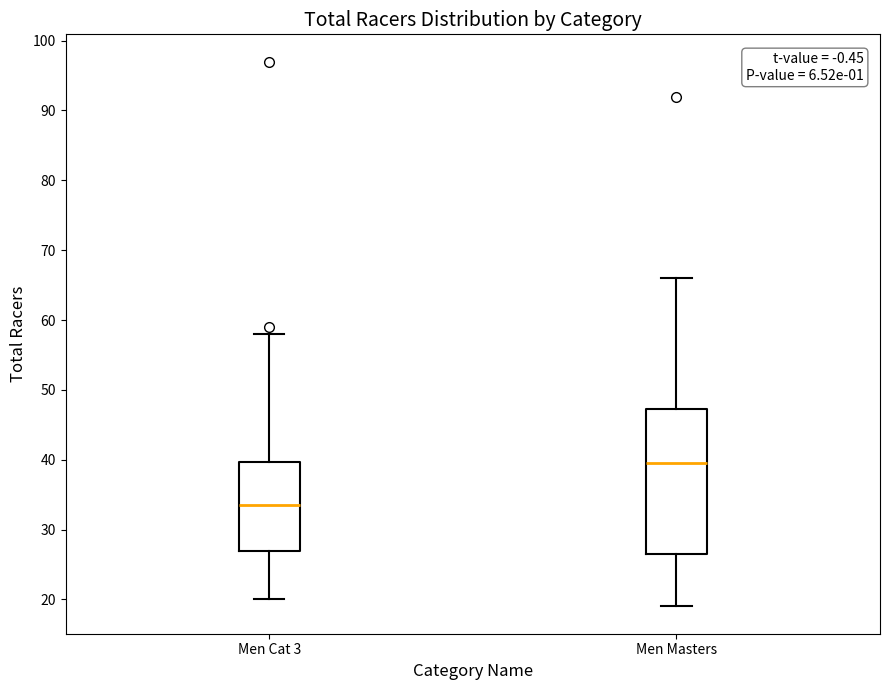

Where is the lower edge of the box for Men Masters on the y-axis? The values are not printed on the chart, so give them approximately, as read against the axis.

27